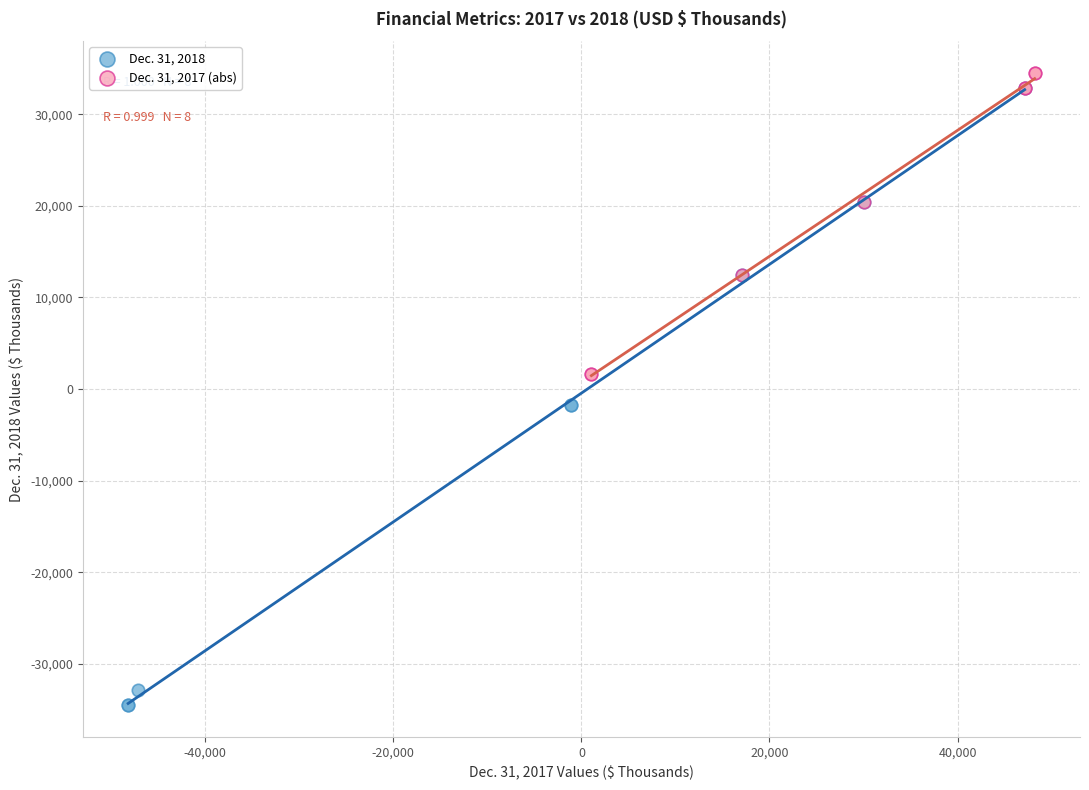

What are all the series names shown in the legend?

Dec. 31, 2018, Dec. 31, 2017 (abs)